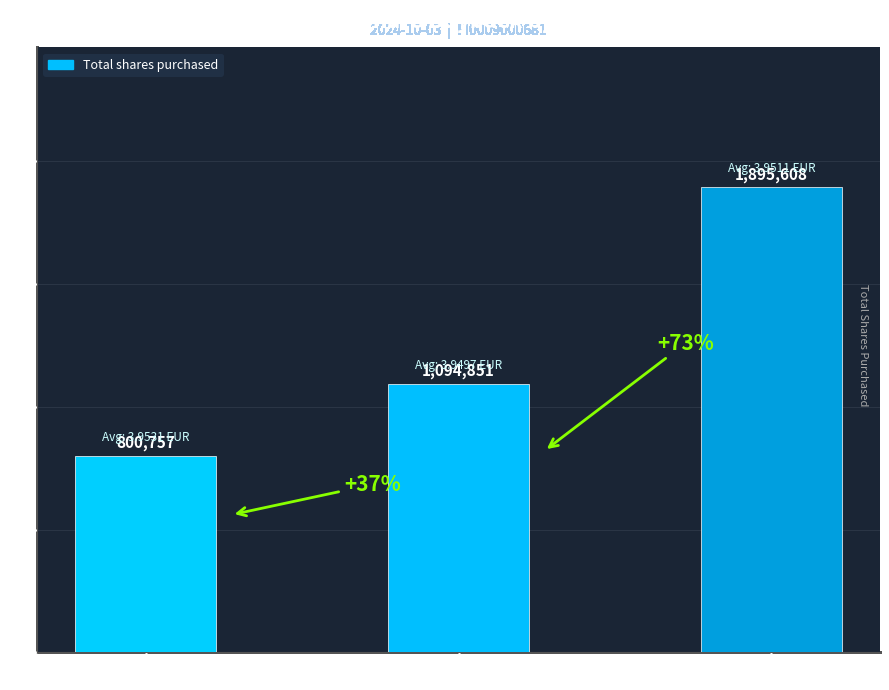

What is the value of the 2nd bar from the left?

1094851